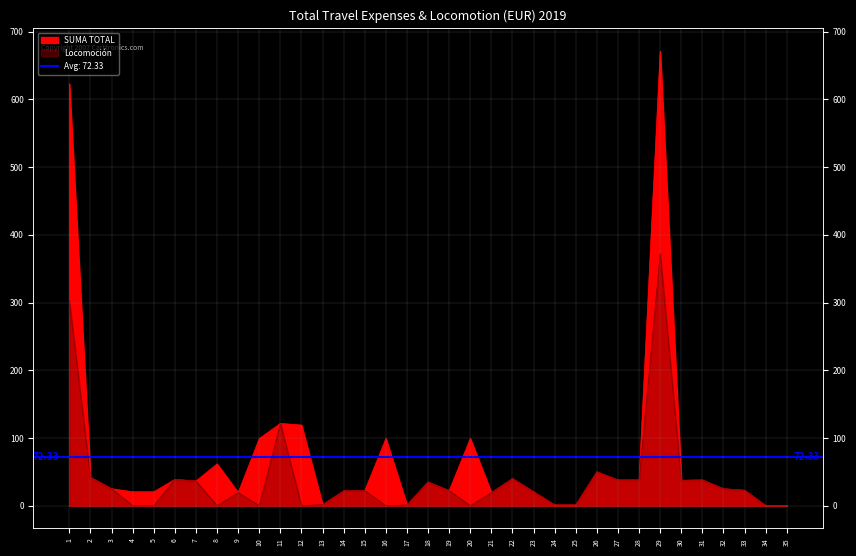

What is the value of the Locomoción point at the 26th from the left?

50.0